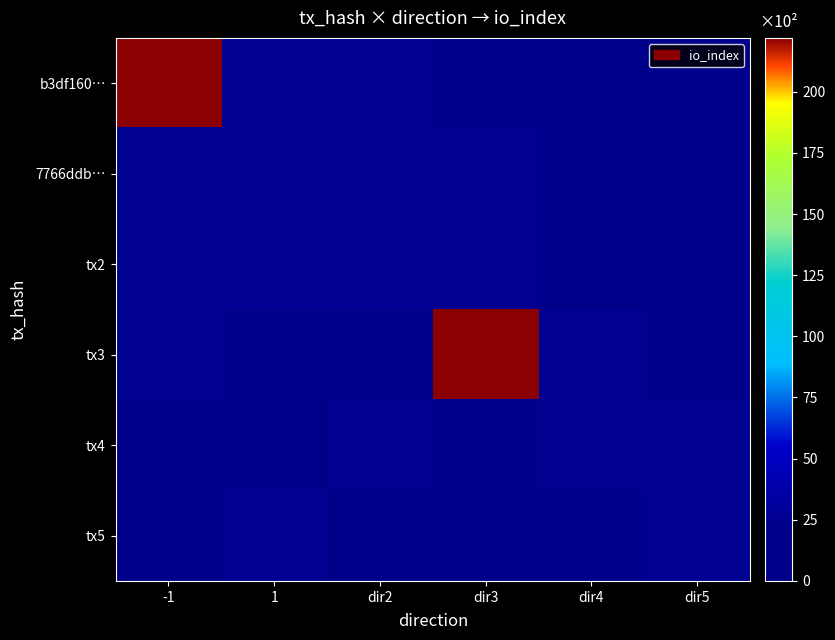

Reading right to left, transcribe all the data shown in this chart.

b3df160…: dir5=0	dir4=0	dir3=0	dir2=26	1=26	-1=222
7766ddb…: dir5=0	dir4=0	dir3=26	dir2=26	1=26	-1=26
tx2: dir5=0	dir4=0	dir3=26	dir2=26	1=26	-1=26
tx3: dir5=0	dir4=26	dir3=222	dir2=0	1=0	-1=26
tx4: dir5=26	dir4=26	dir3=0	dir2=26	1=0	-1=0
tx5: dir5=26	dir4=0	dir3=0	dir2=0	1=26	-1=0